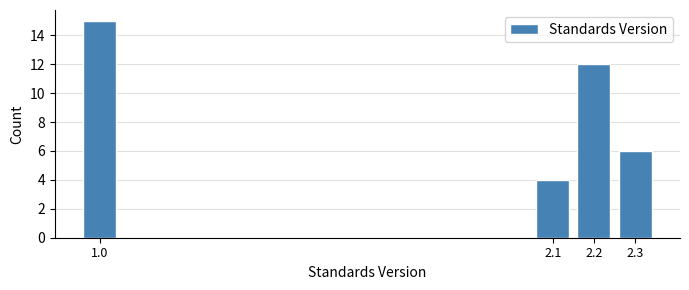

Reading left to right, extract all data points from this chart.

15	4	12	6